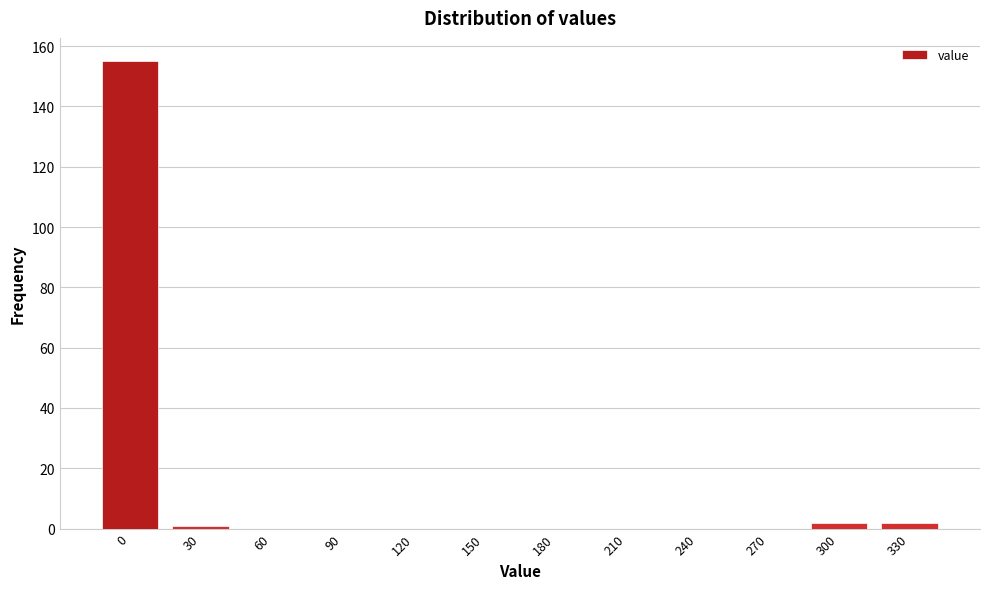

Reading right to left, transcribe all the data shown in this chart.

330=2	300=2	270=0	240=0	210=0	180=0	150=0	120=0	90=0	60=0	30=1	0=155